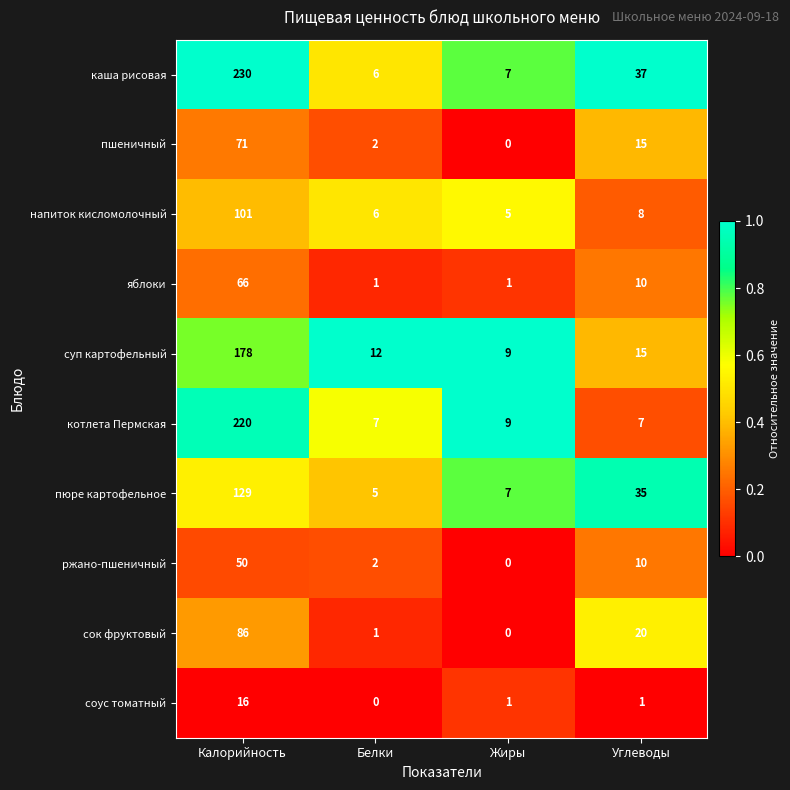

What is the average value of the каша рисовая series?

70